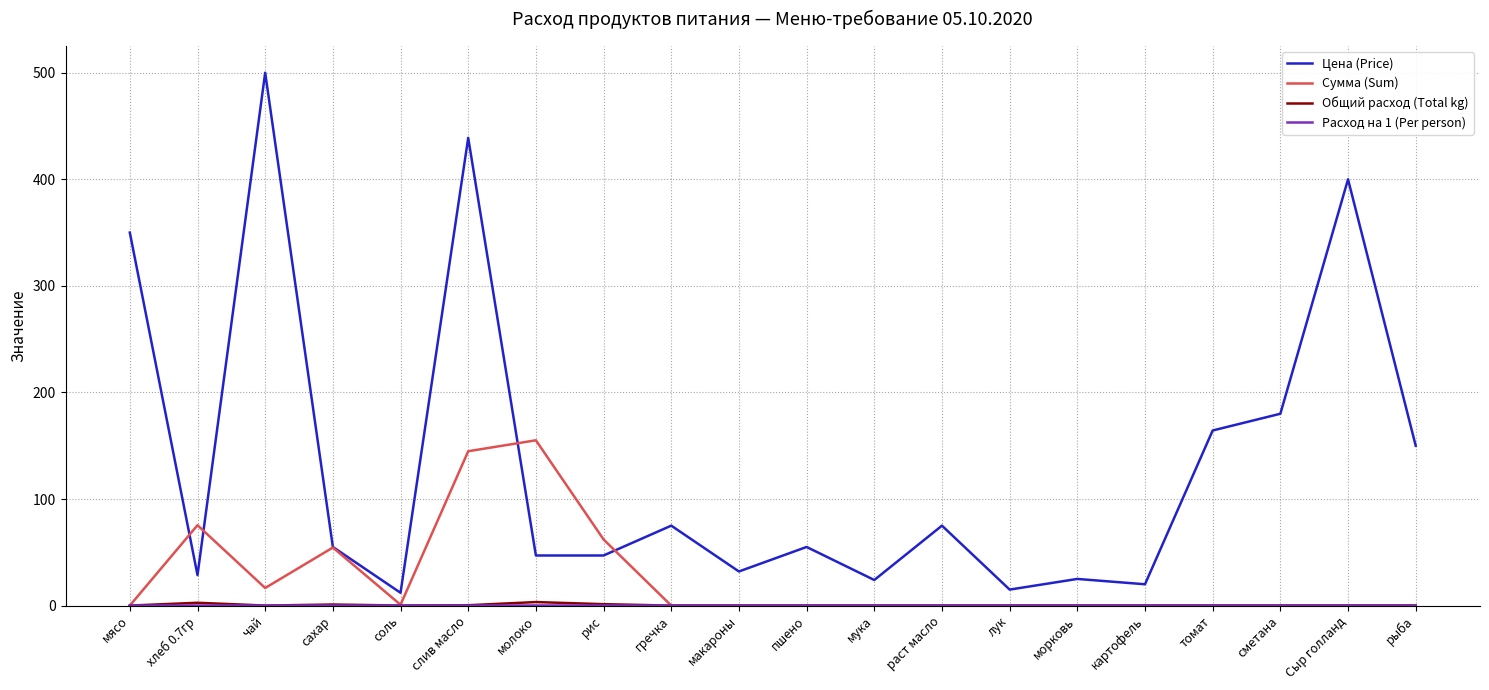

Which series has the largest total across all categories?

Цена (Price)